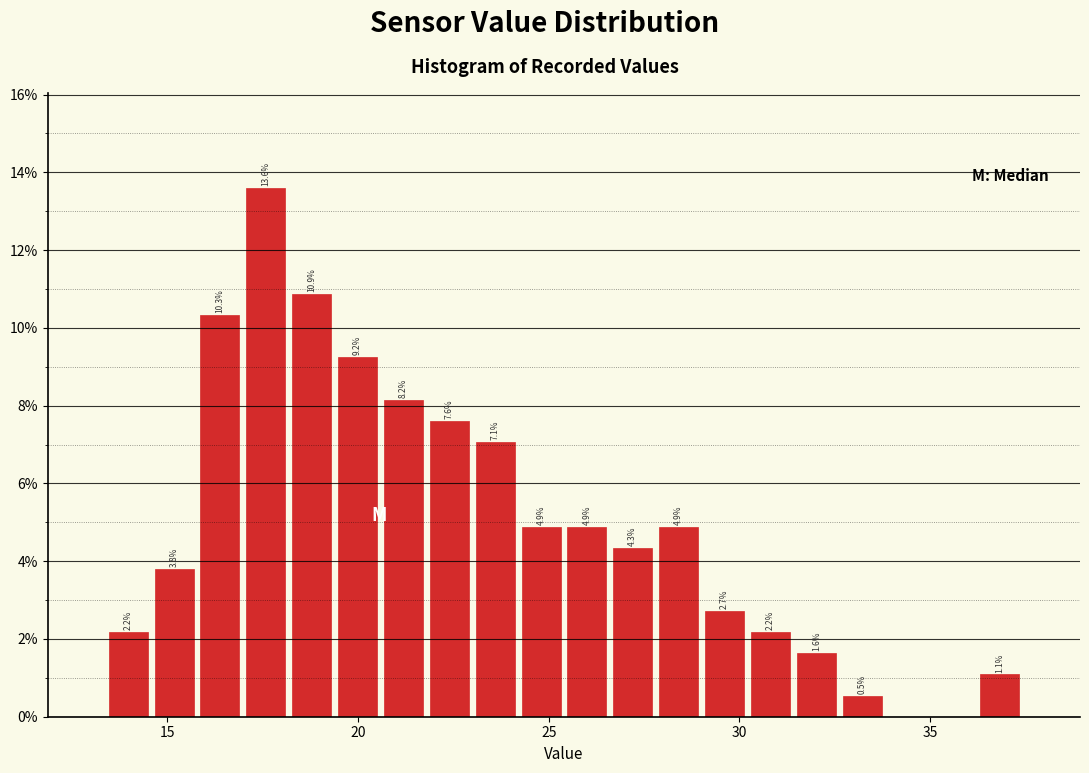

Read against the x-axis, roughly where is the centre of the tallest bar?

17.5